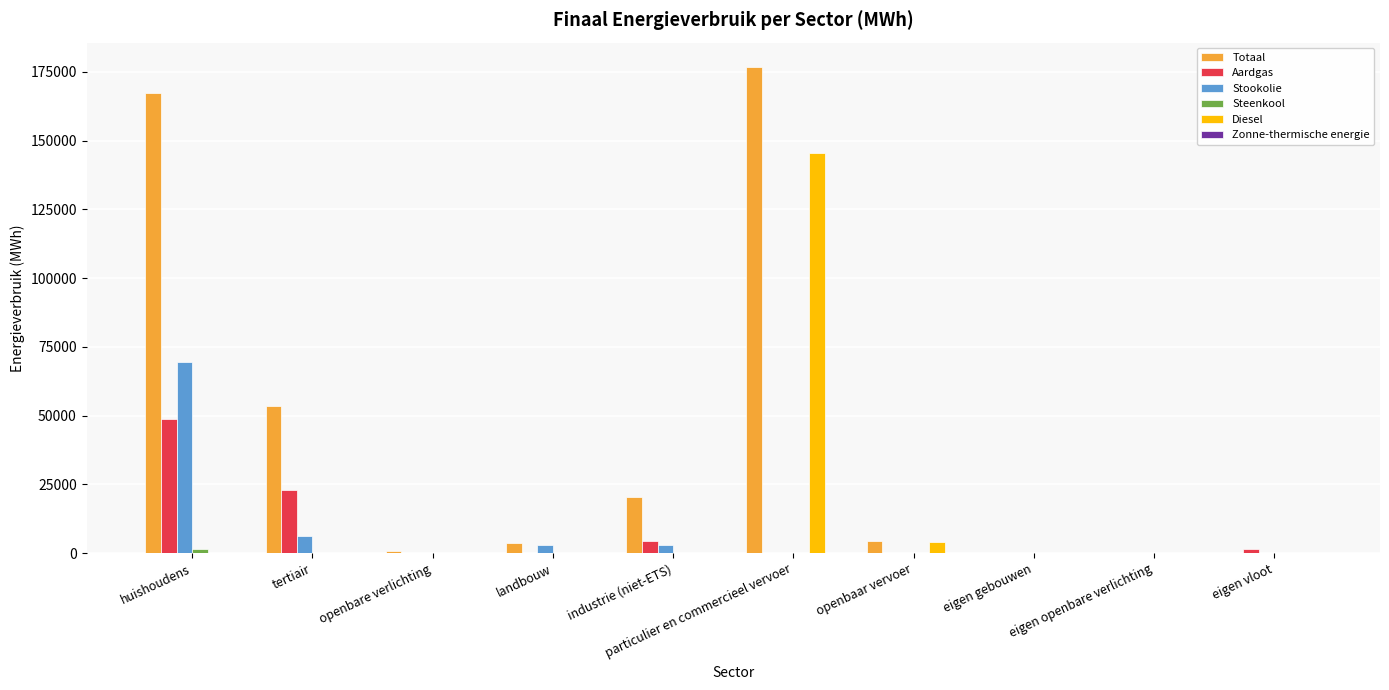

What is the sum of all Totaal values?

426584.0